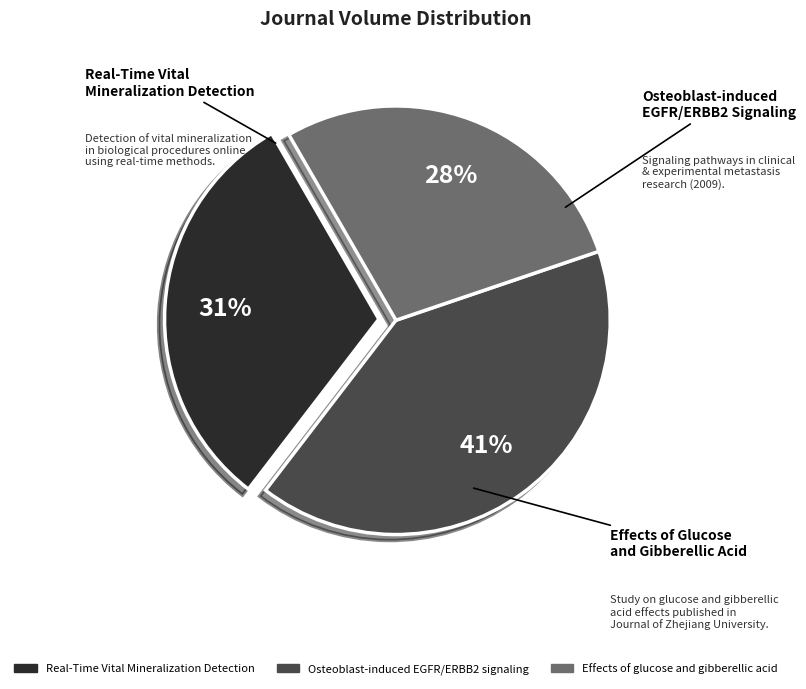

Rank the categories by value from lowest to highest.

Effects of glucose and gibberellic acid, Real-Time Vital Mineralization Detection, Osteoblast-induced EGFR/ERBB2 signaling